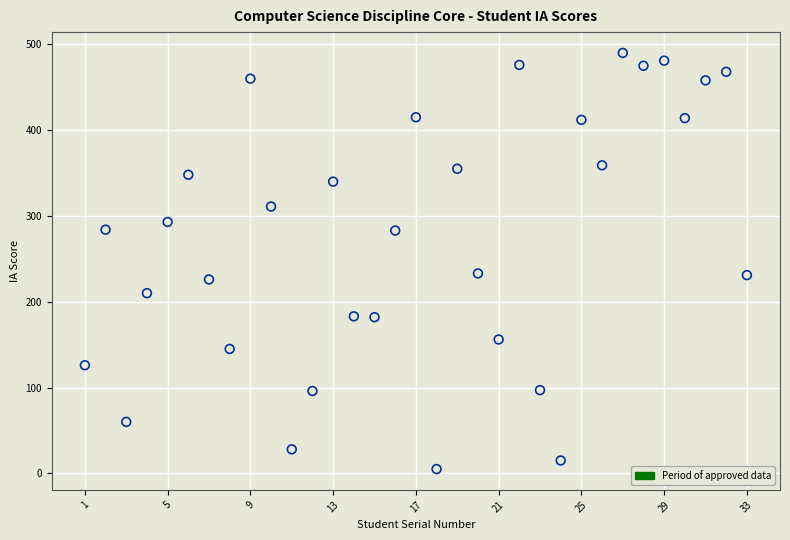

What is the range of Y values (max minus min)?

485